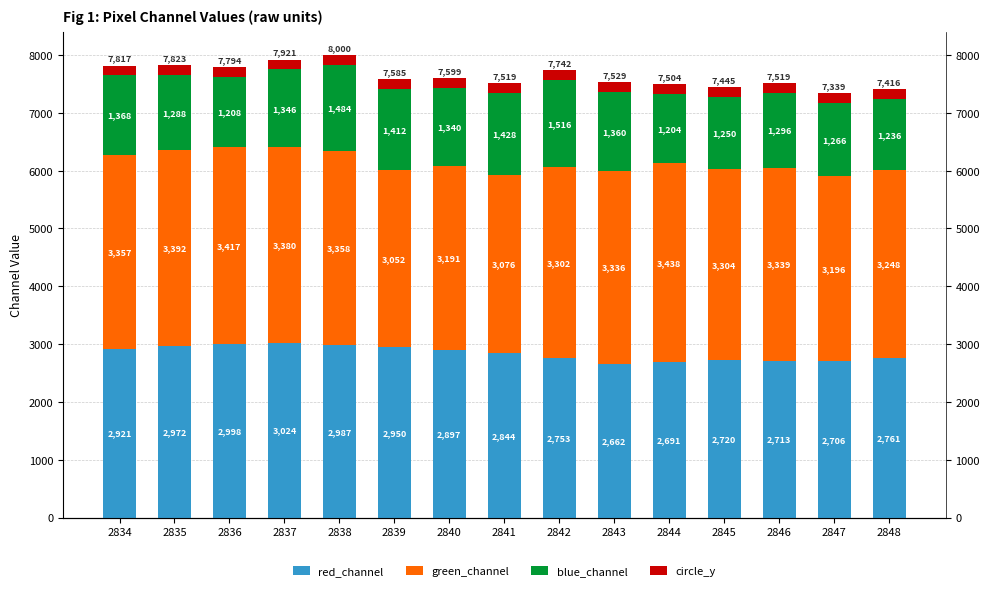

Reading left to right, list all the values displayed in this chart.

red_channel: 2921	2972	2998	3024	2987	2950	2897	2844	2753	2662	2691	2720	2713	2706	2761
green_channel: 3357	3392	3417	3380	3358	3052	3191	3076	3302	3336	3438	3304	3339	3196	3248
blue_channel: 1368	1288	1208	1346	1484	1412	1340	1428	1516	1360	1204	1250	1296	1266	1236
circle_y: 171	171	171	171	171	171	171	171	171	171	171	171	171	171	171